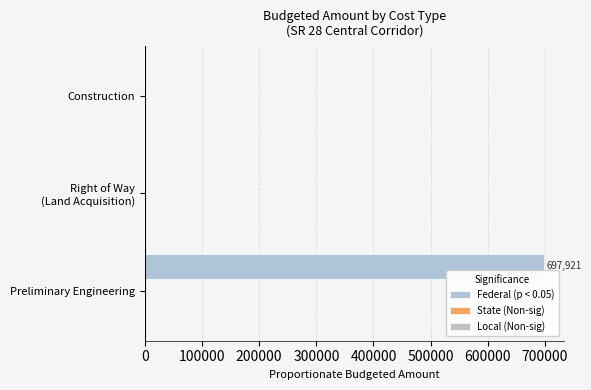

Count the number of categories in the chart.

3